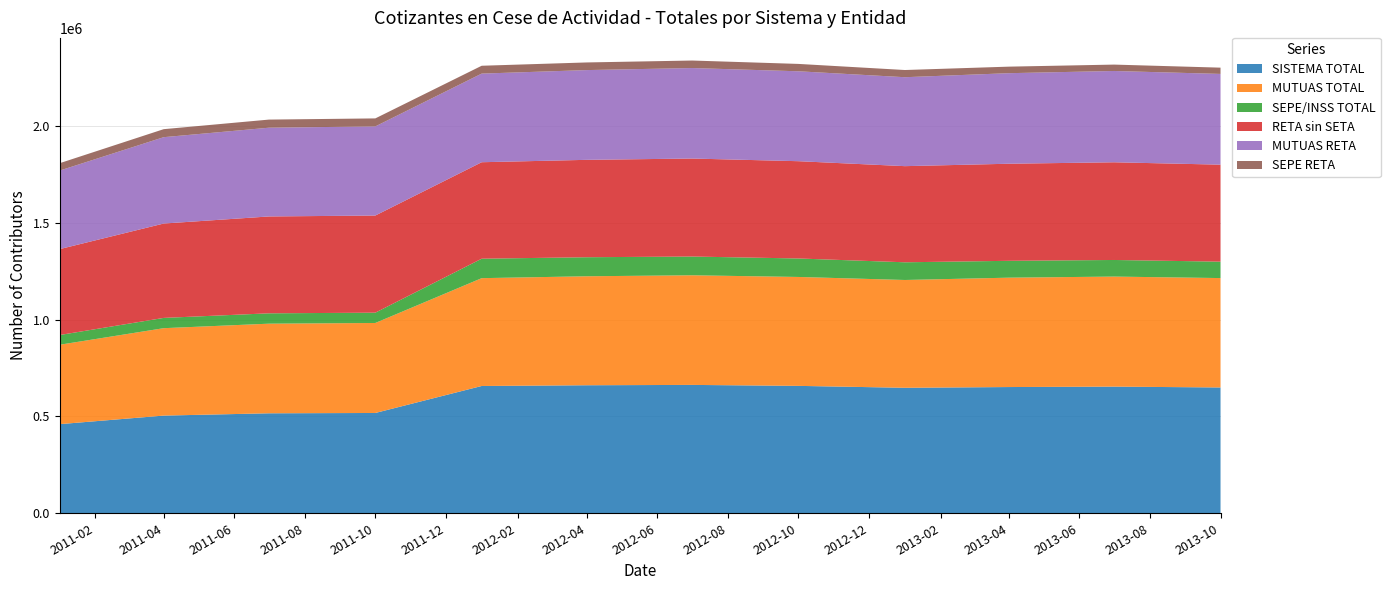

Reading left to right, what are all the values shown in this chart?

SISTEMA TOTAL: 460139	504333	516181	517839	657178	660969	662748	657741	647901	651706	653871	649512
MUTUAS TOTAL: 409960	451301	462687	464614	556722	562665	565967	562331	556558	564685	568152	564827
SEPE/INSS TOTAL: 50179	53032	53494	53225	100456	98304	96781	95410	91343	87021	85719	84685
RETA sin SETA: 443539	487212	500087	501493	498070	502822	505982	502239	496333	501239	504373	500833
MUTUAS RETA: 405454	445867	458174	460155	457535	463374	467192	464186	459214	467484	471396	468452
SEPE RETA: 38085	41345	41913	41338	40535	39448	38790	38053	37119	33755	32977	32381